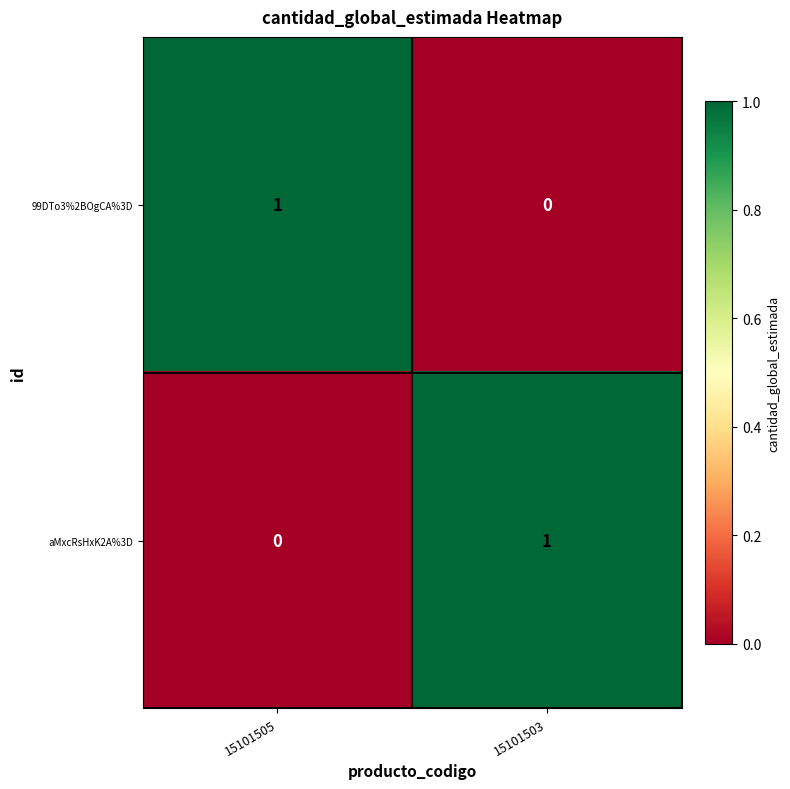

The aMxcRsHxK2A%3D series shows 0 at 15101503. True or false?

False